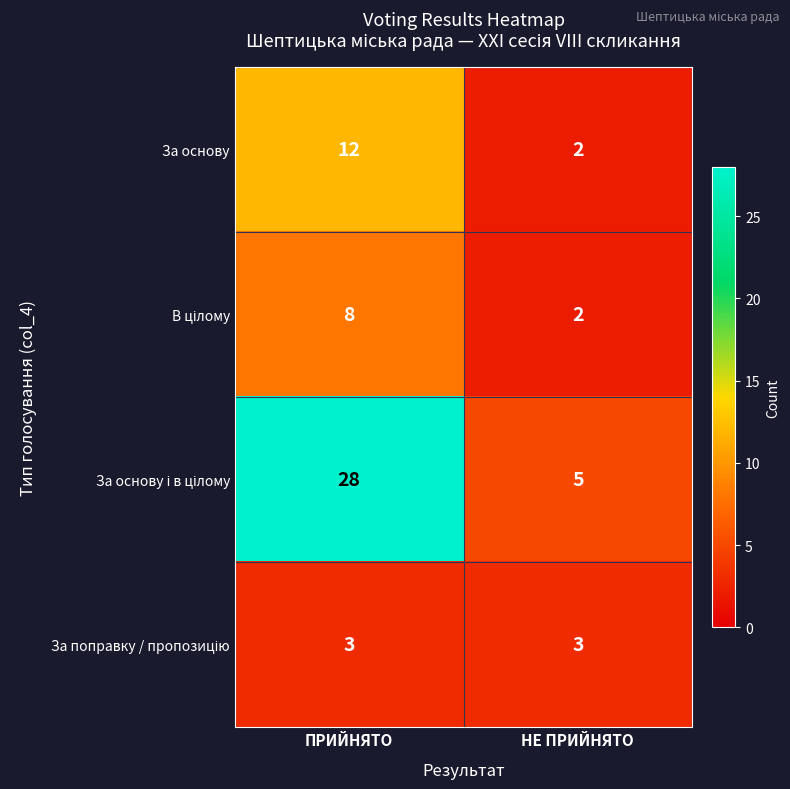

What is the spread (max minus min) of values at ПРИЙНЯТО?

25